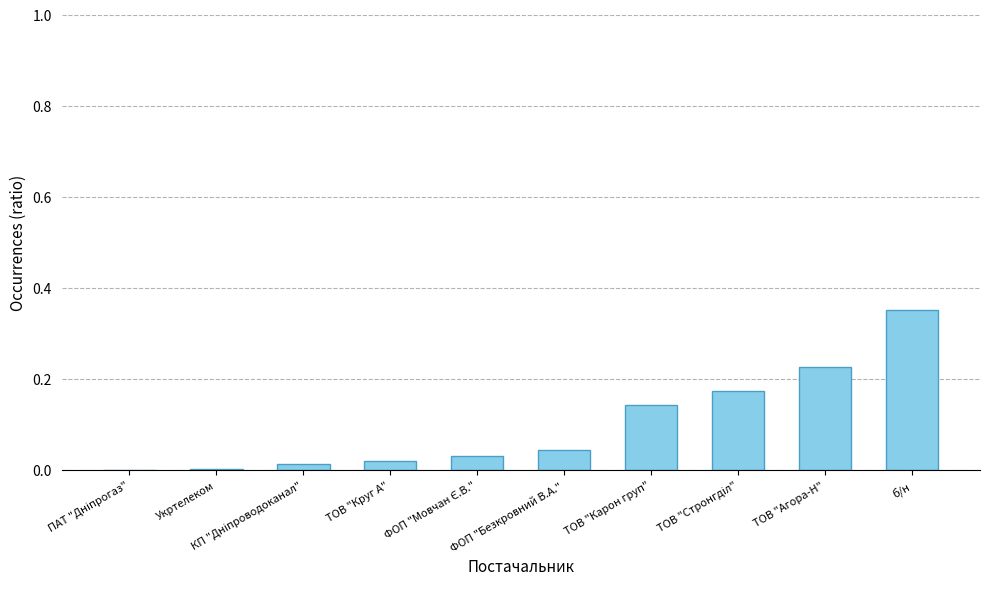

The chart shows a value of 0.4 at ТОВ "Агора-Н". True or false?

False